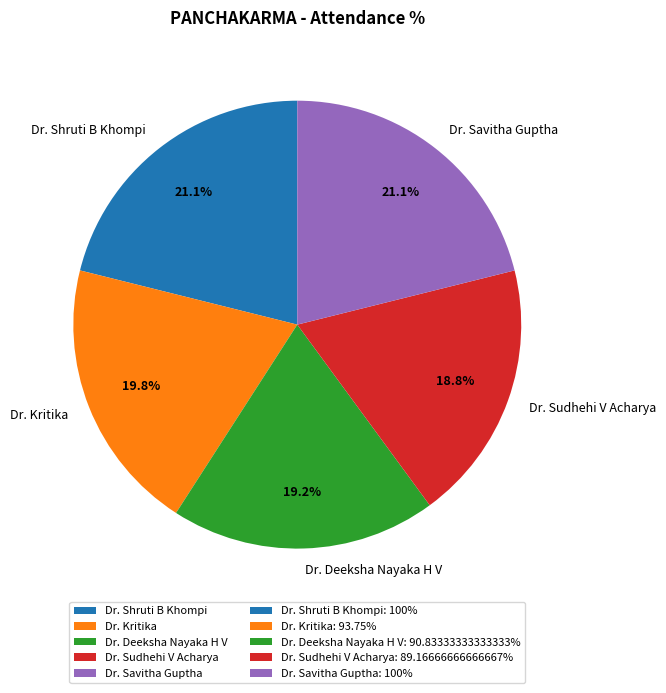

Does Dr. Sudhehi V Acharya account for over 50% of the chart?

No